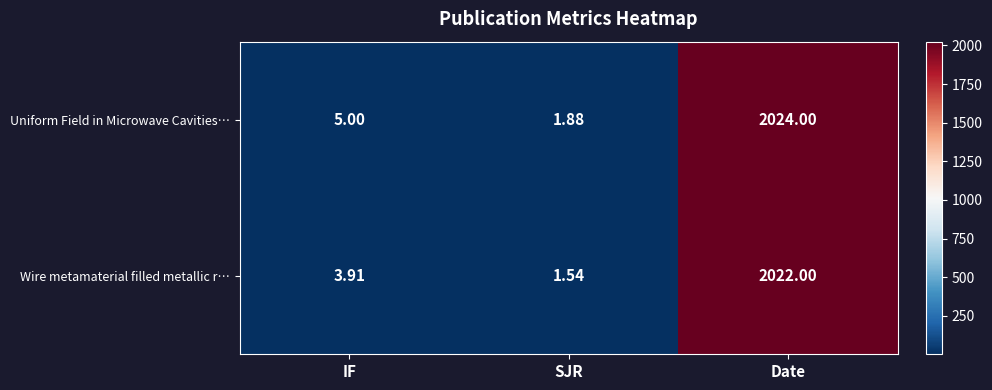

What is the spread (max minus min) of values at IF?

1.1